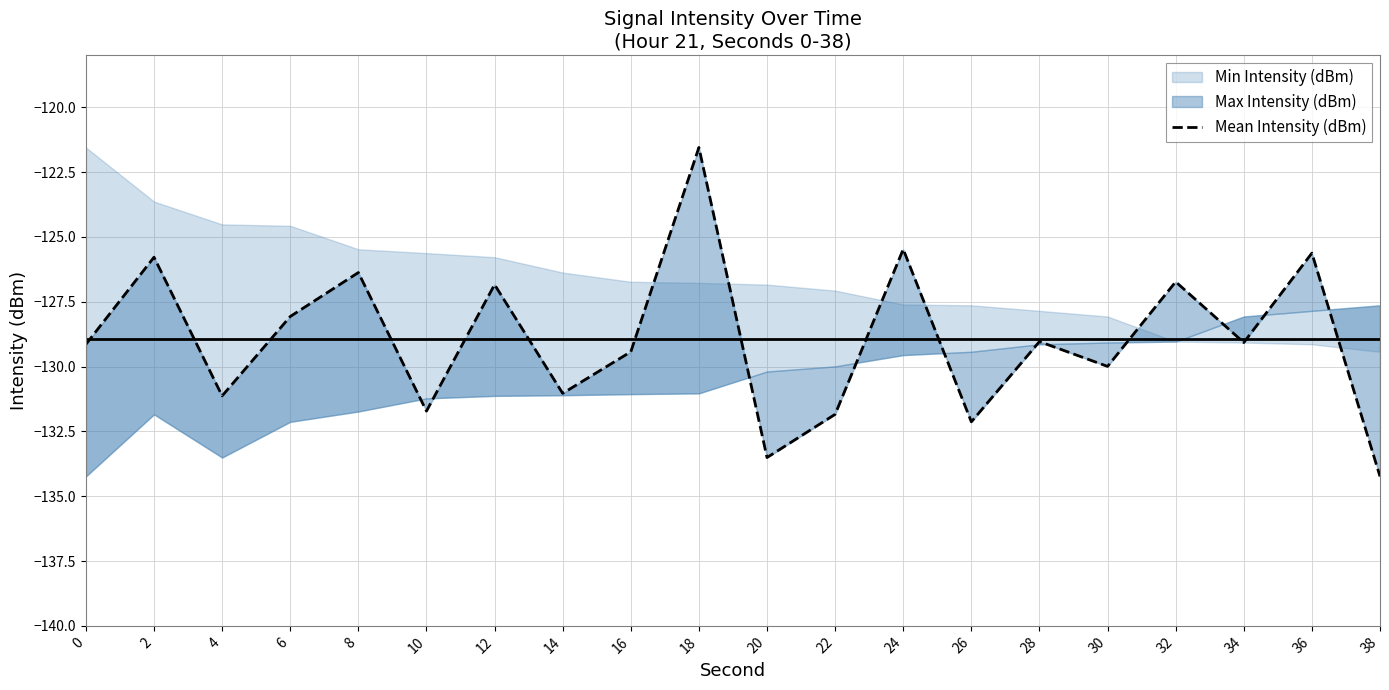

At which label does the data first exceed -129?

2